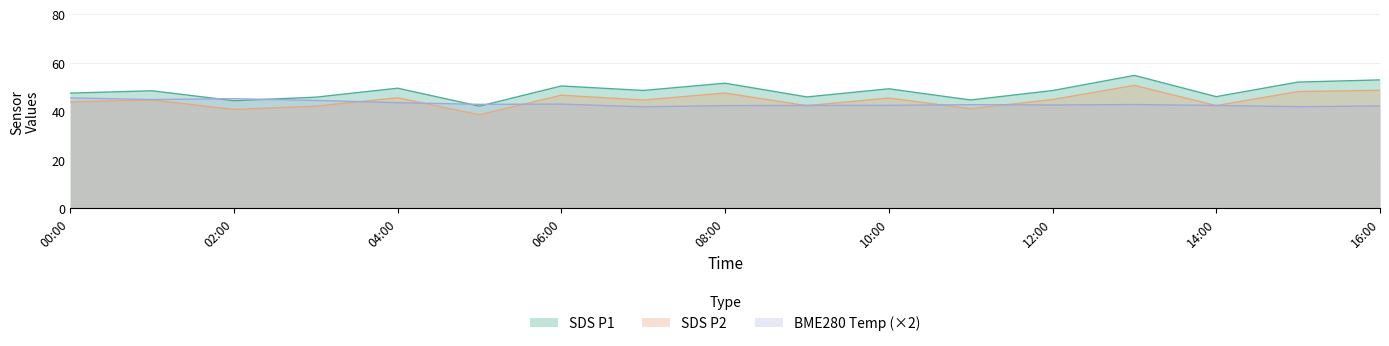

Which label corresponds to the largest value in the chart?

2023/08/25 13:00